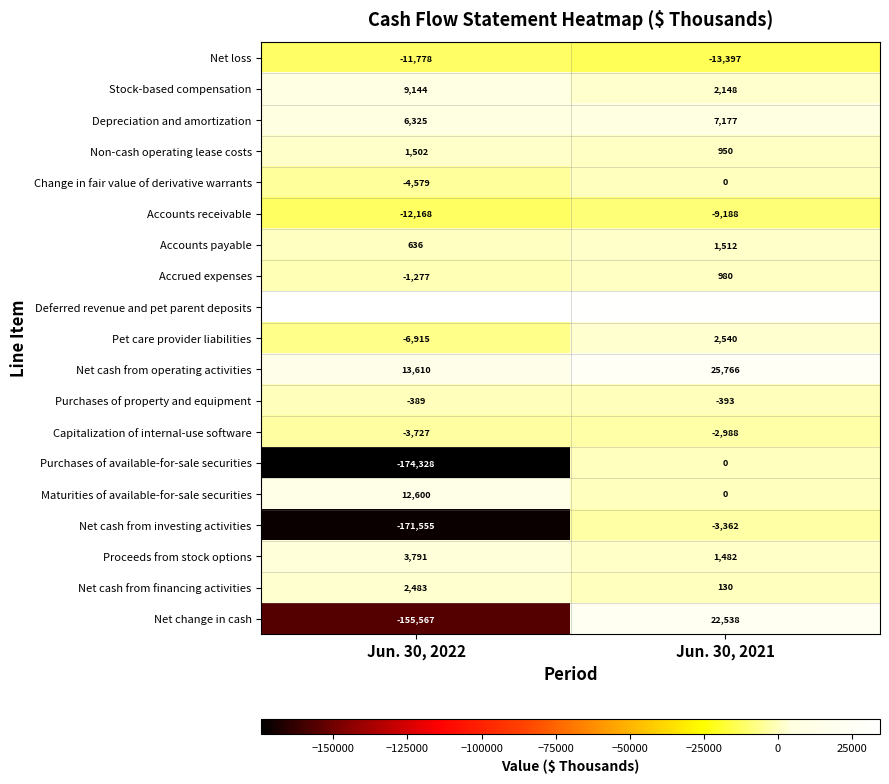

What is the total value across all series at Jun. 30, 2022?

-457652